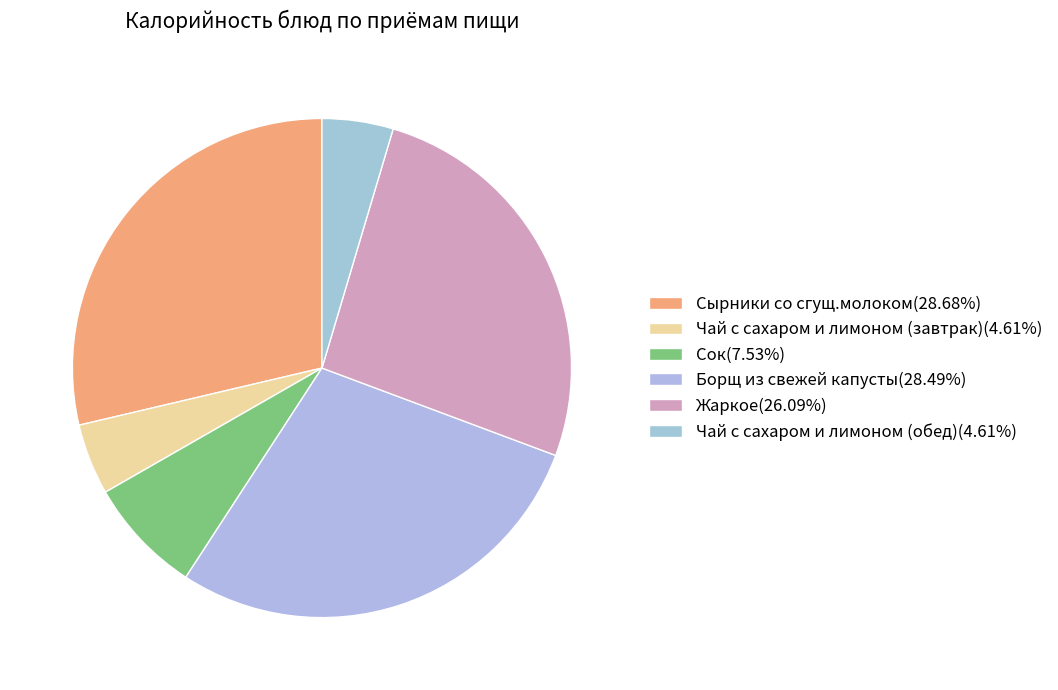

Rank the categories by value from highest to lowest.

Сырники со сгущ.молоком, Борщ из свежей капусты, Жаркое, Сок, Чай с сахаром и лимоном (завтрак), Чай с сахаром и лимоном (обед)